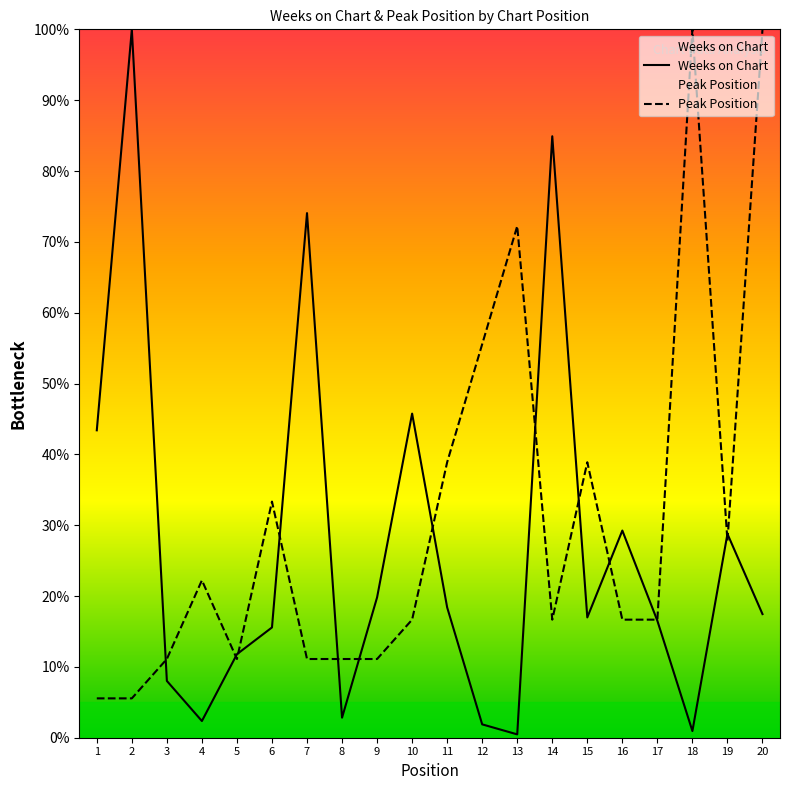

What is the value of the Weeks on Chart point at the 6th from the left?

15.6